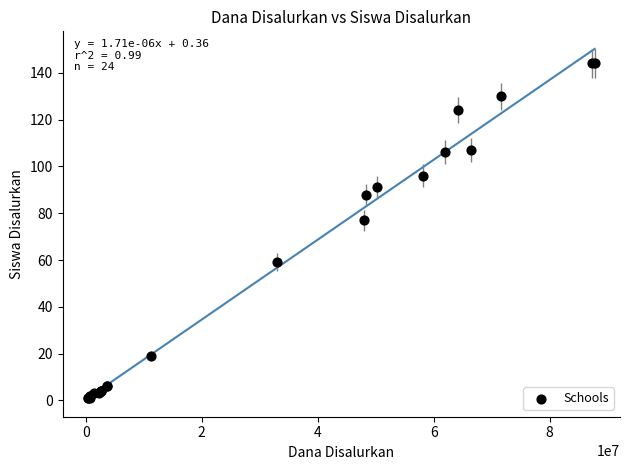

What Y value in the scatter plot is closest to 72?

77